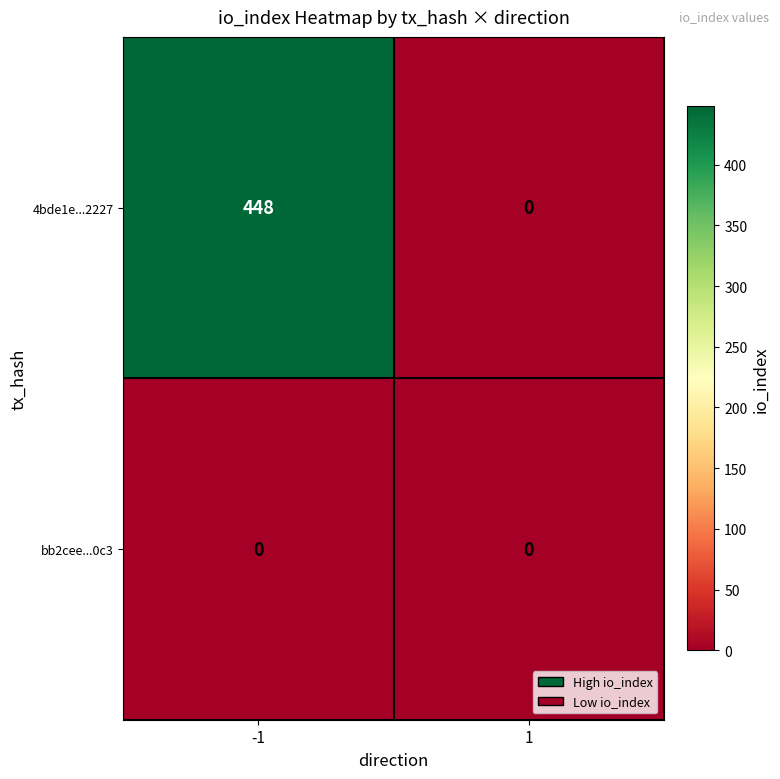

Rank the series by their average value, from lowest to highest.

bb2cee...0c3, 4bde1e...2227